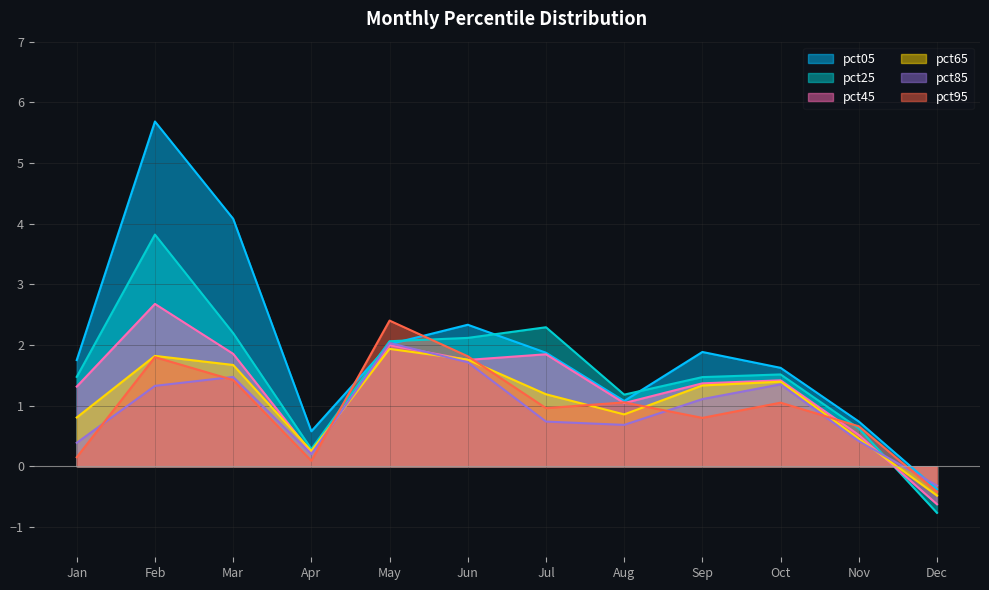

What is the value of the pct05 point at the 7th from the left?

1.9